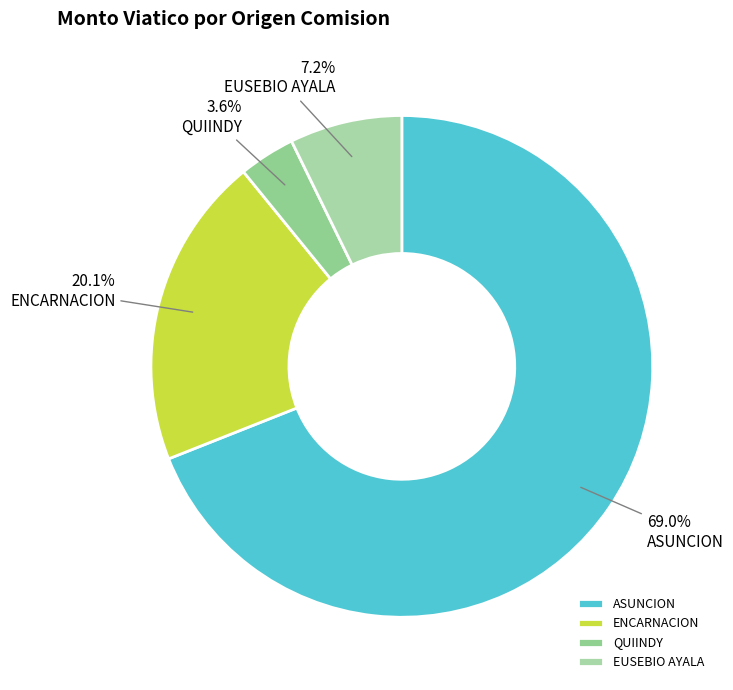

Is it true that EUSEBIO AYALA is 20% of the pie?

False